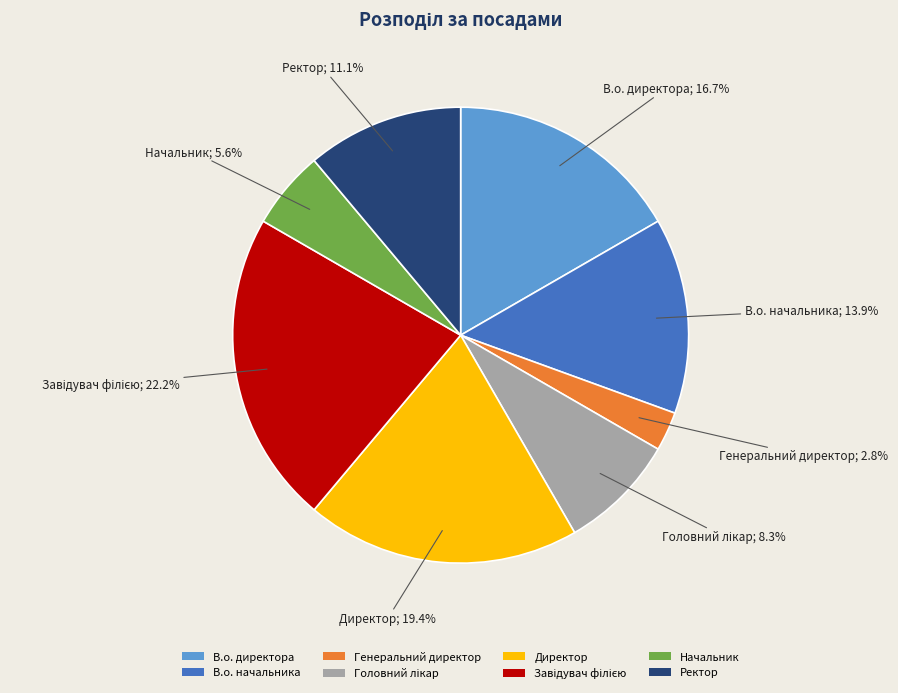

What is the smallest slice in the pie chart?

Генеральний директор